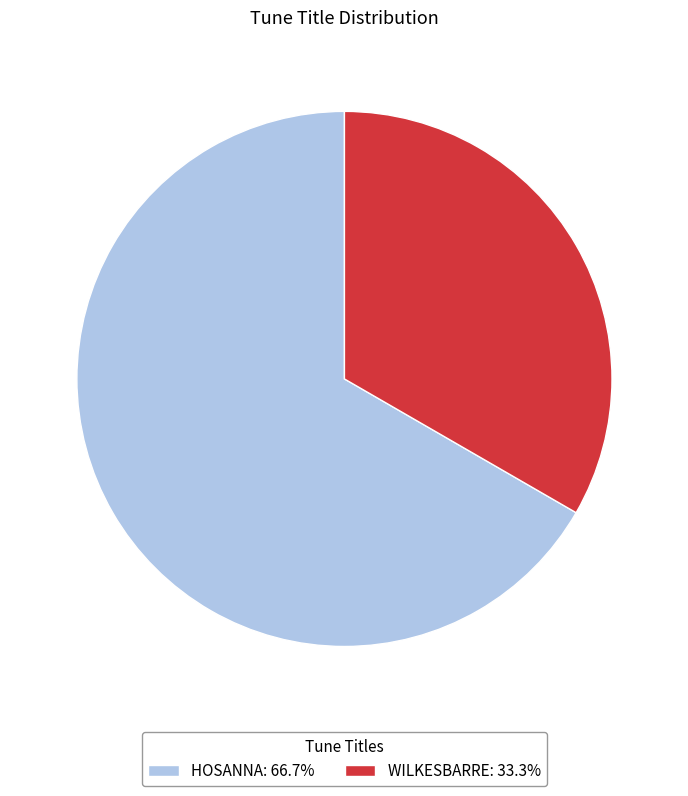

Which category has the biggest portion of the pie?

HOSANNA